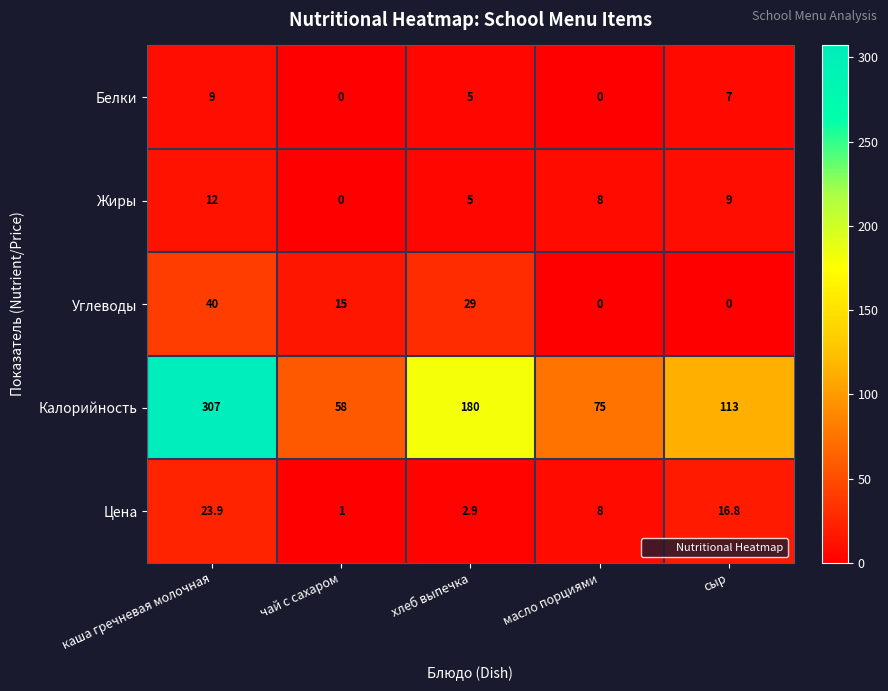

List the series in order of their peak value, lowest first.

Белки, Жиры, Цена, Углеводы, Калорийность